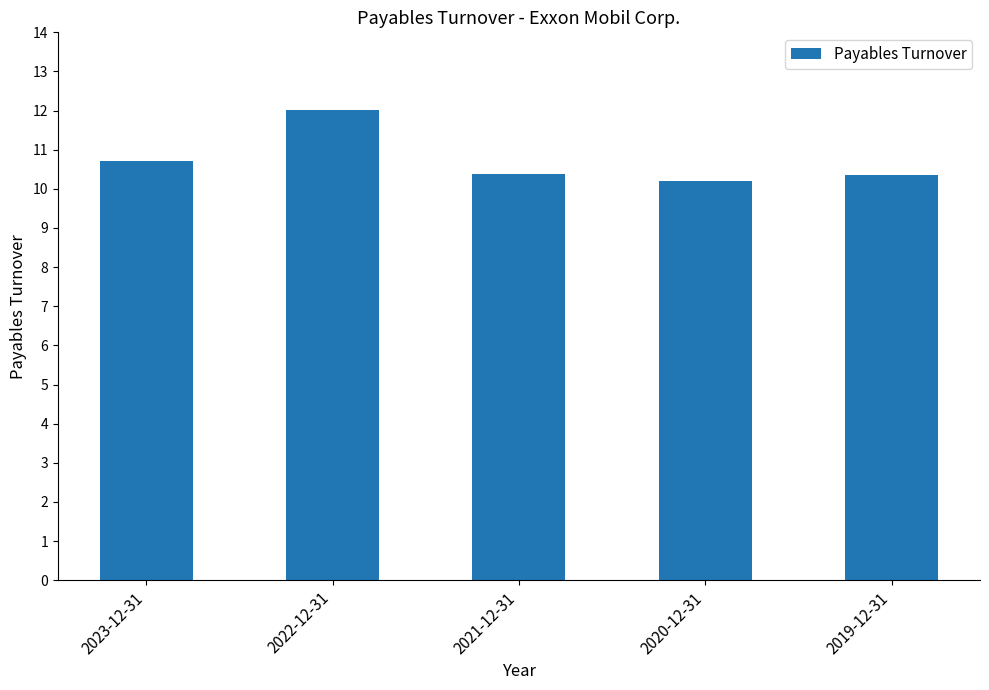

What is the label of the 3rd bar from the left?

2021-12-31